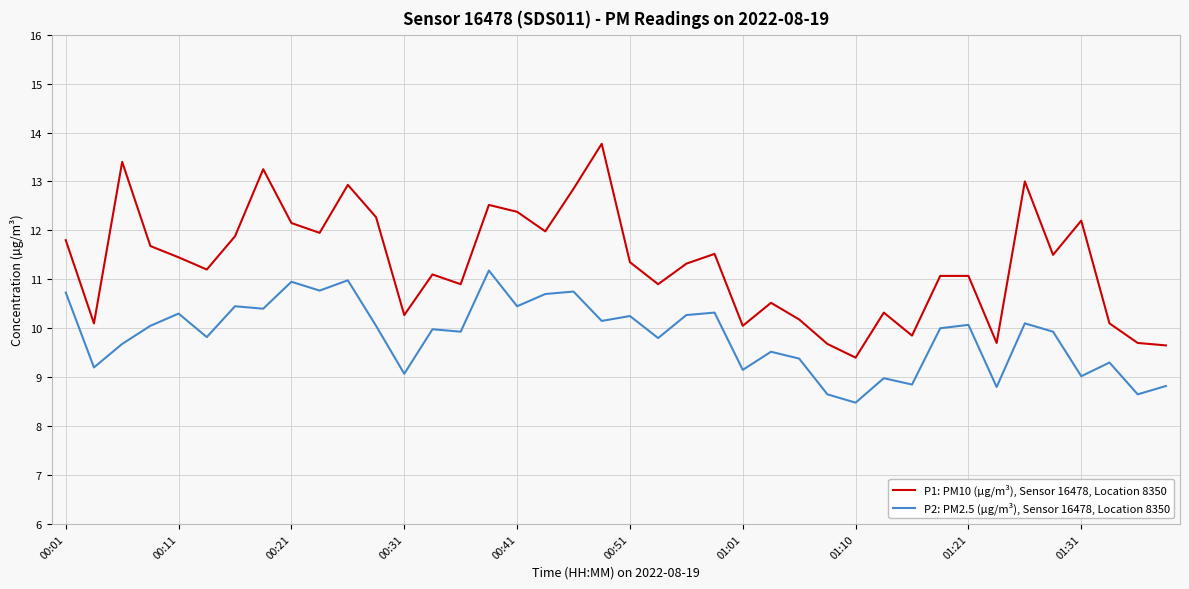

List the series in order of their overall mean, lowest first.

P2: PM2.5 (µg/m³), Sensor 16478, Location 8350, P1: PM10 (µg/m³), Sensor 16478, Location 8350